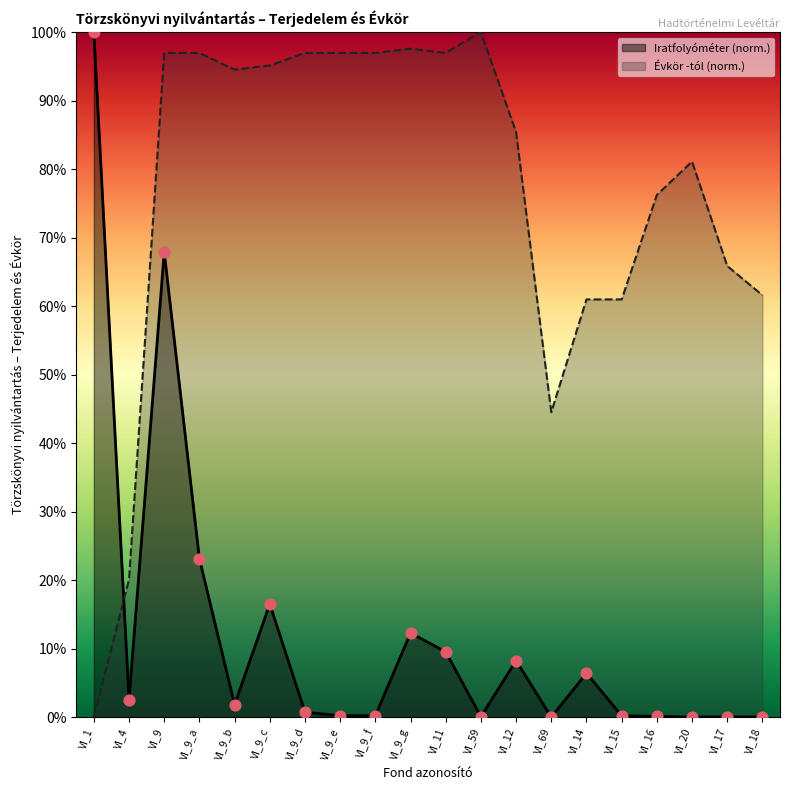

At which category is the sum across all series the highest?

VI_9